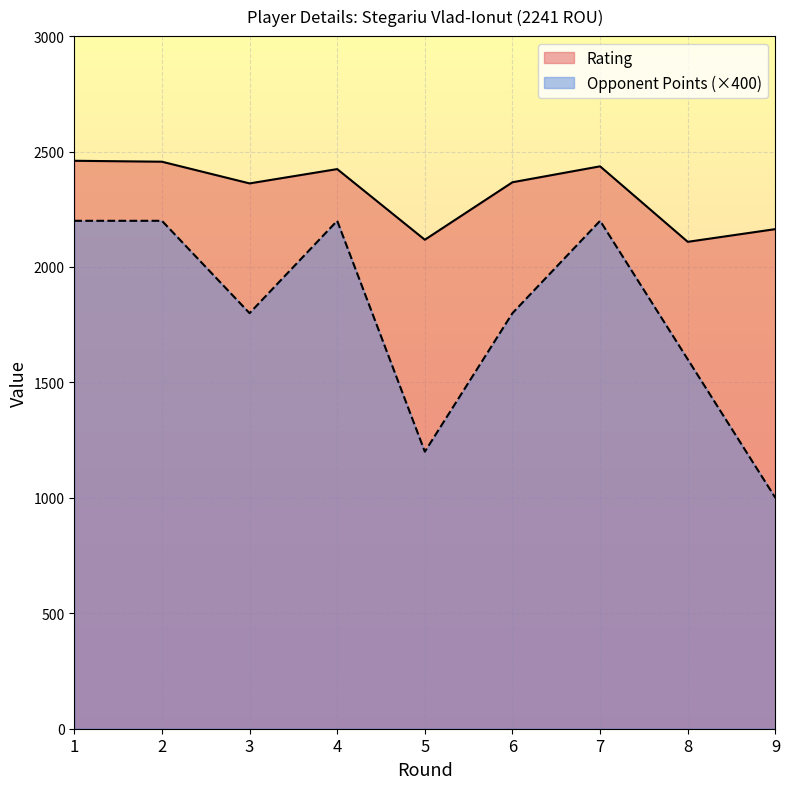

What is the approximate value of Opponent Points at 2, to the nearest 10?

2200